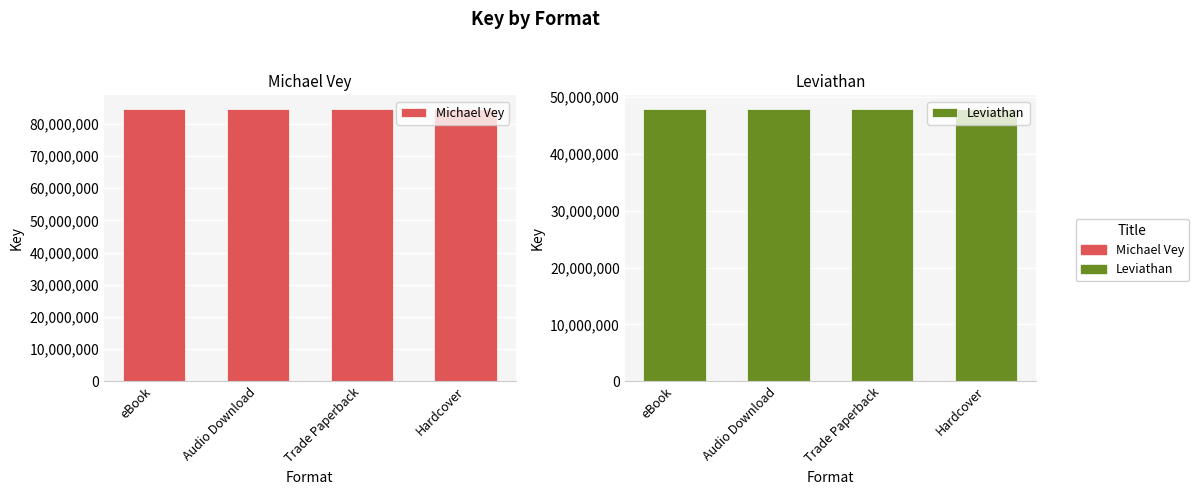

Rank the categories by Leviathan value from lowest to highest.

eBook, Audio Download, Trade Paperback, Hardcover